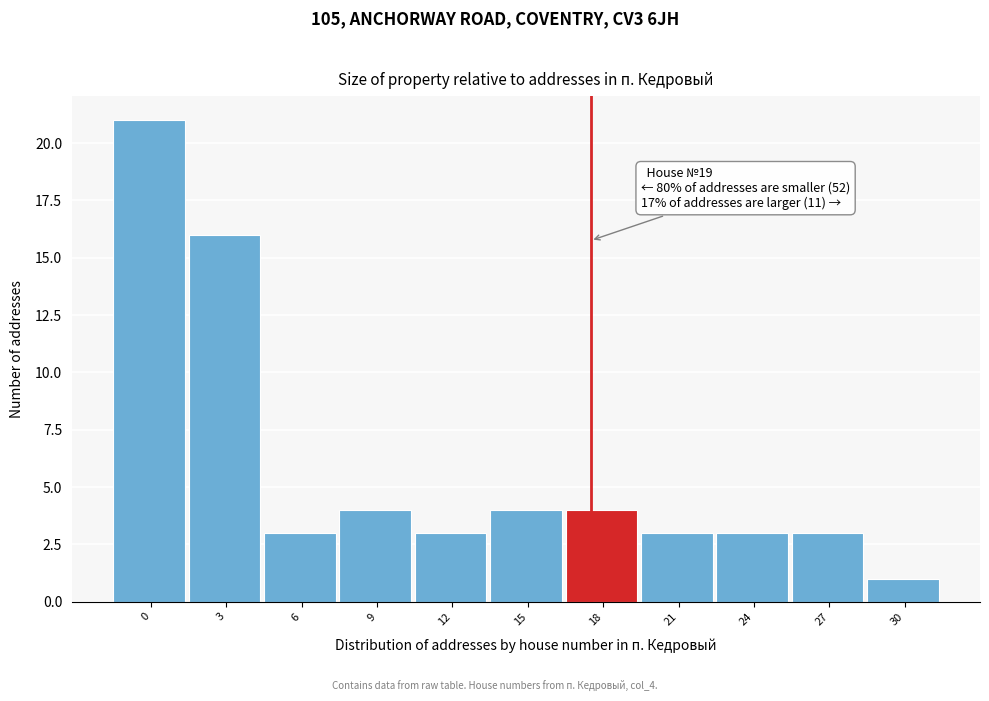

Reading left to right, list all the values displayed in this chart.

0=21	3=16	6=3	9=4	12=3	15=4	18=4	21=3	24=3	27=3	30=1